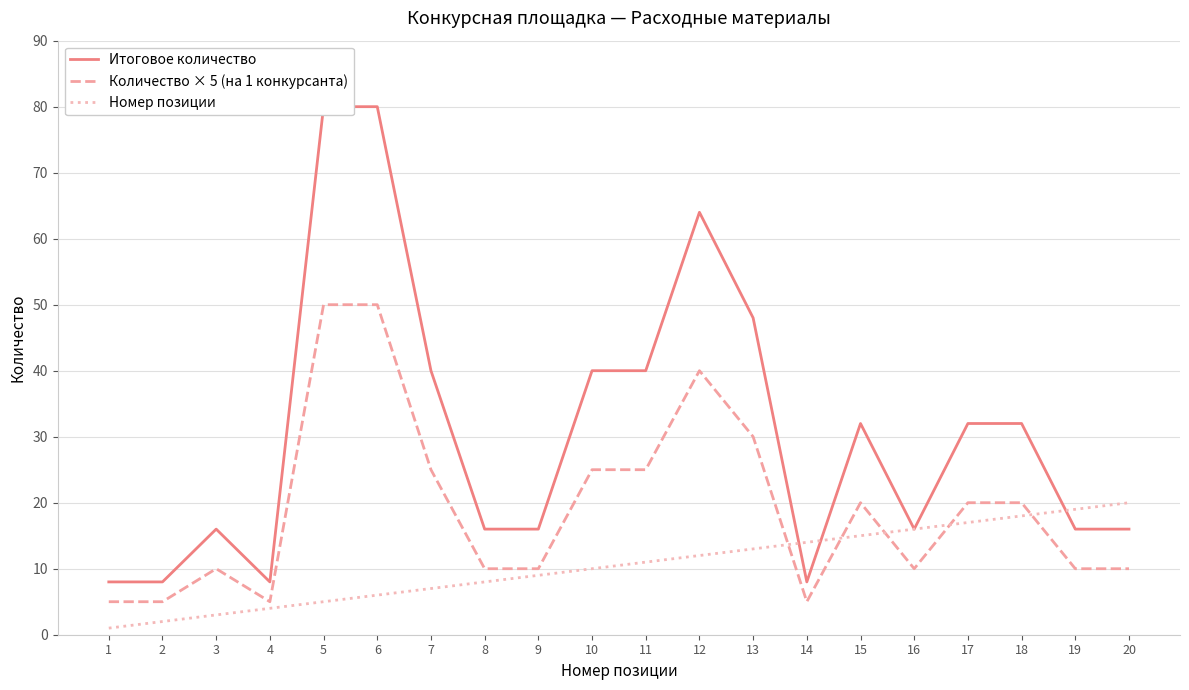

Which category has the highest value in the Итоговое количество series?

5